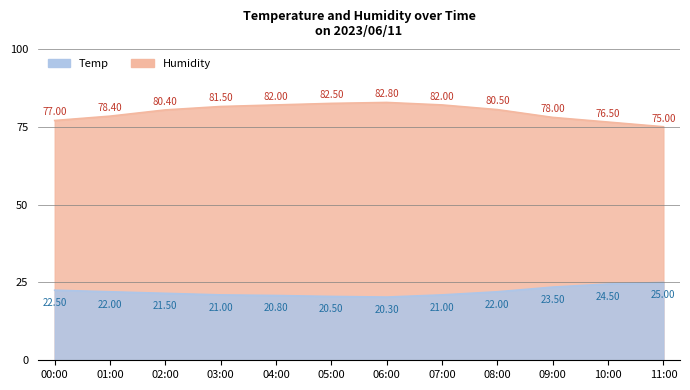

True or false: Humidity and Temp intersect in this chart.

False